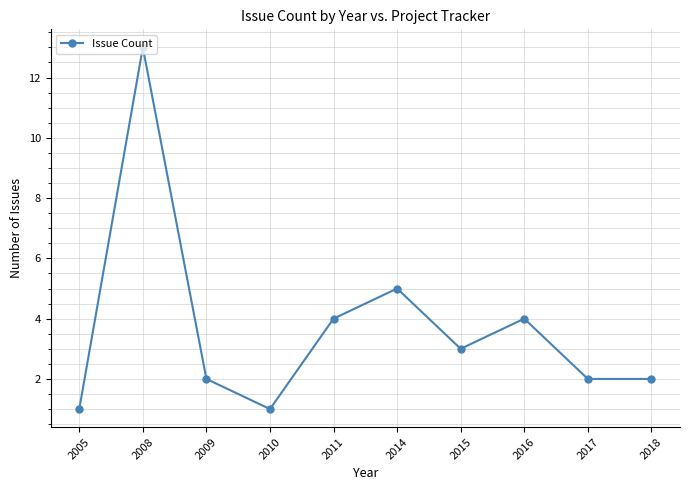

At which label is the value closest to 7?

2014